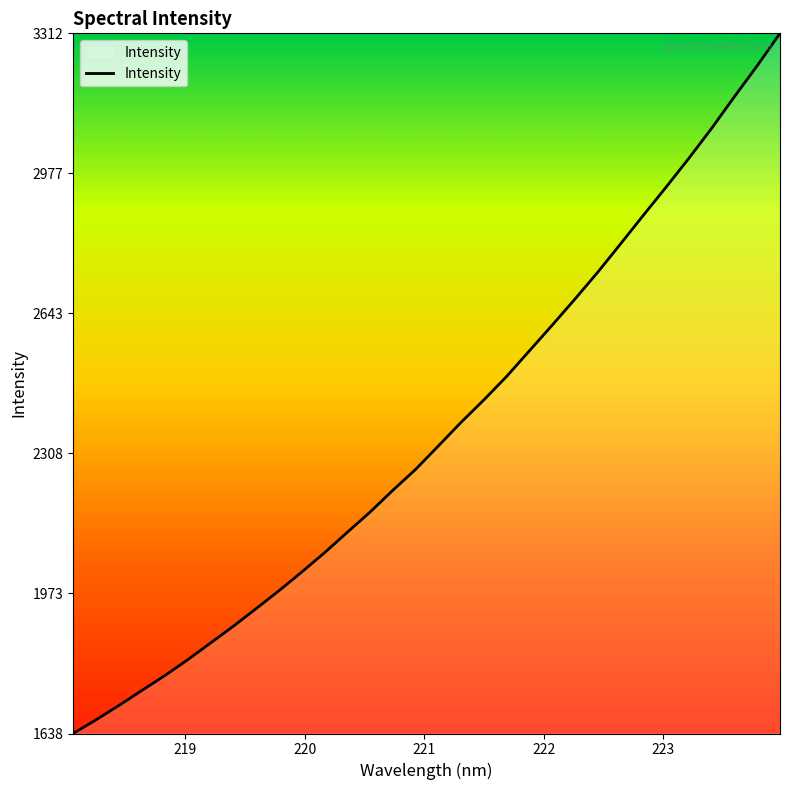

What is the difference between the maximum and minimum values?

1674.0